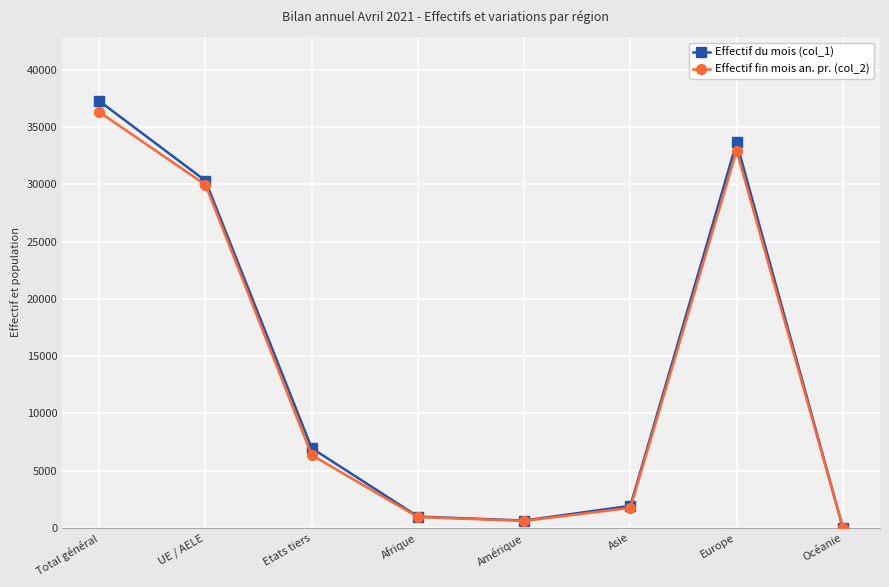

Reading left to right, what are all the values shown in this chart?

Effectif du mois (col_1): 37263	30304	6959	988	645	1927	33644	26
Effectif fin mois an. pr. (col_2): 36306	29951	6355	949	612	1746	32933	27